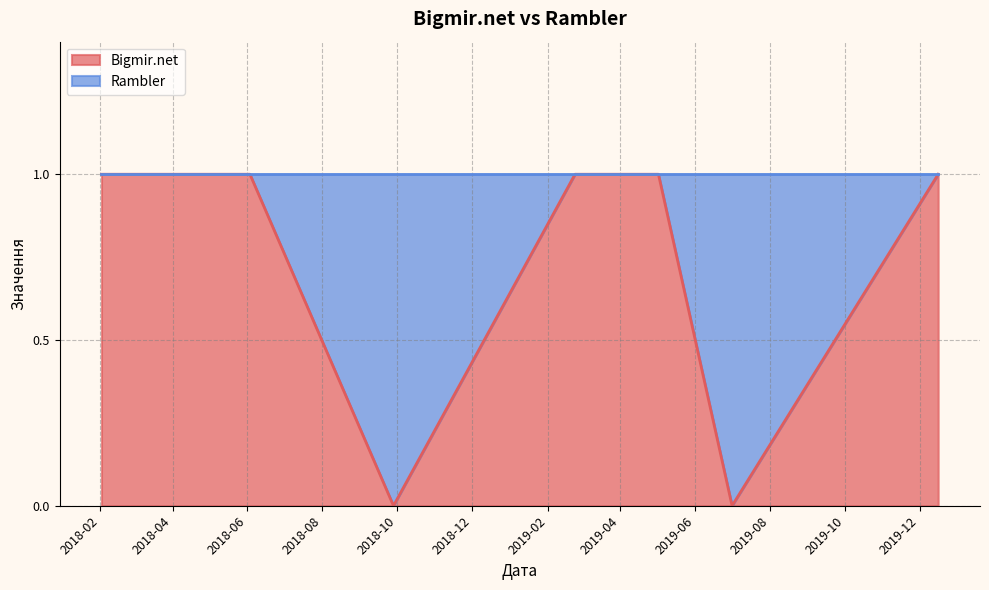

At which category does the data reach its first local valley?

2018-09-28